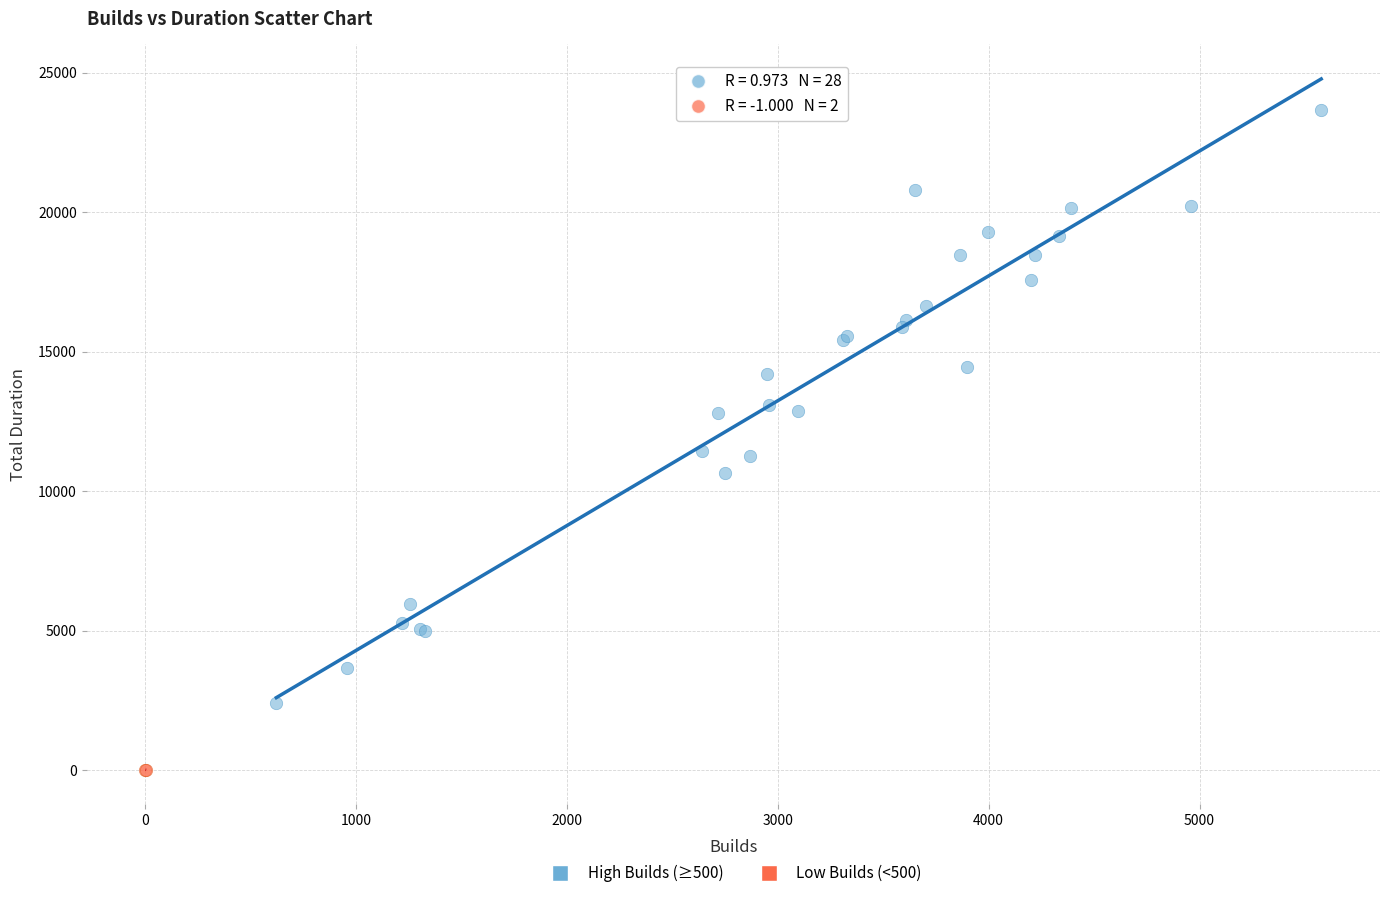

What are all the series names shown in the legend?

High Builds (≥500), Low Builds (<500)